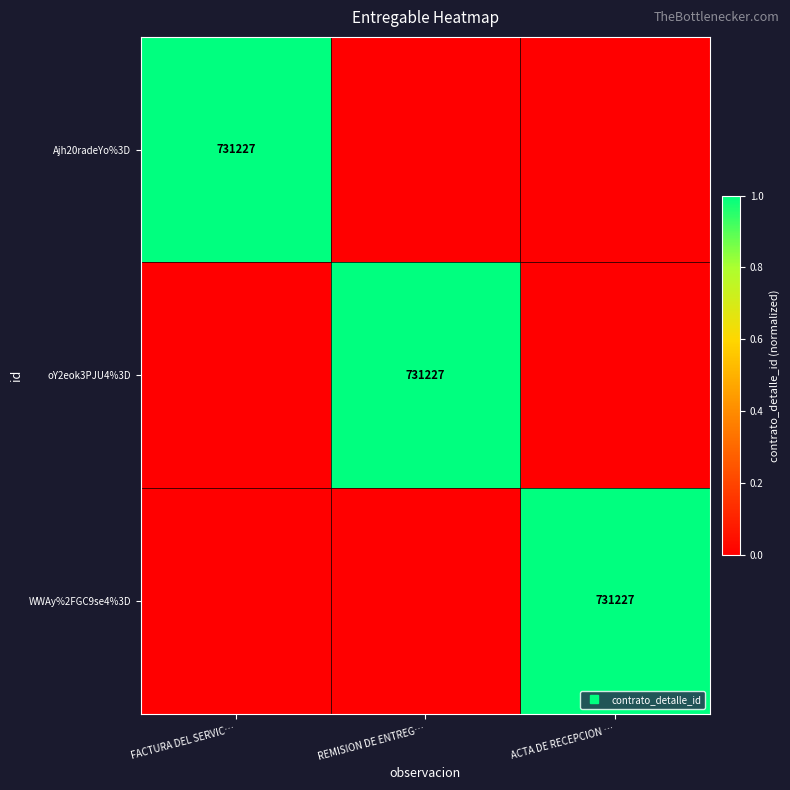

Which series has the largest total across all categories?

Ajh20radeYo%3D